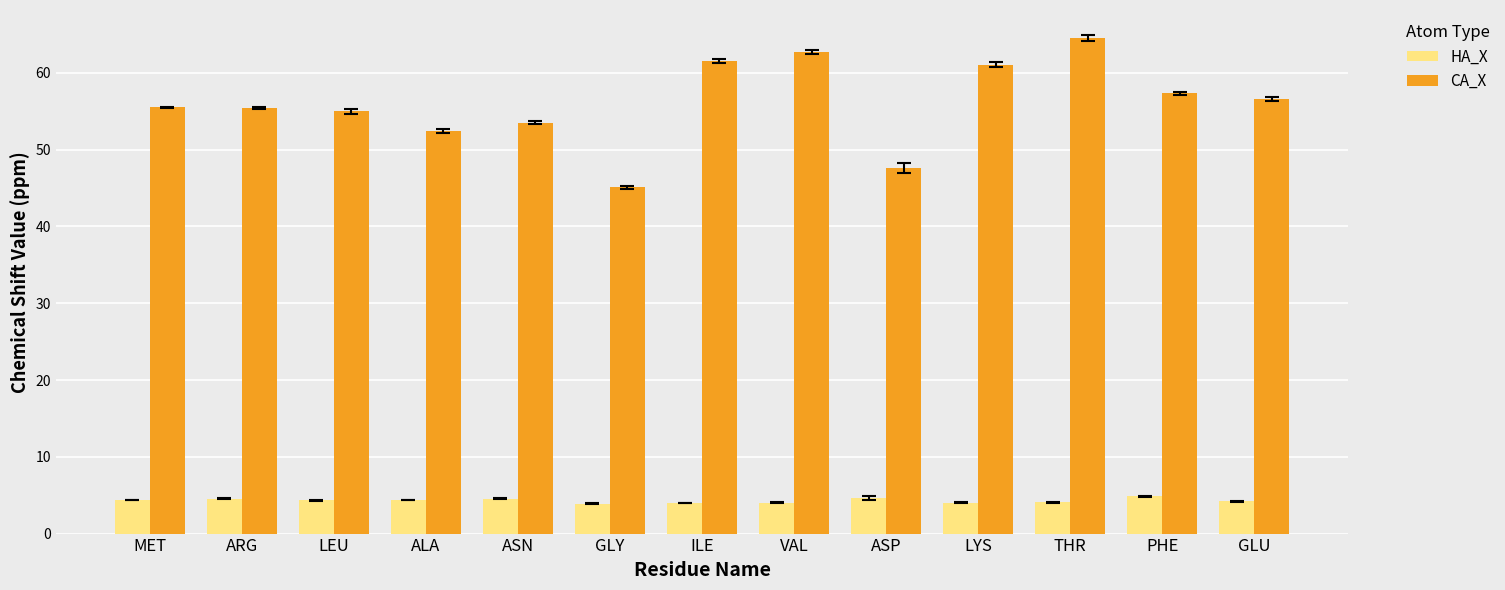

At which category is the sum across all series the highest?

THR